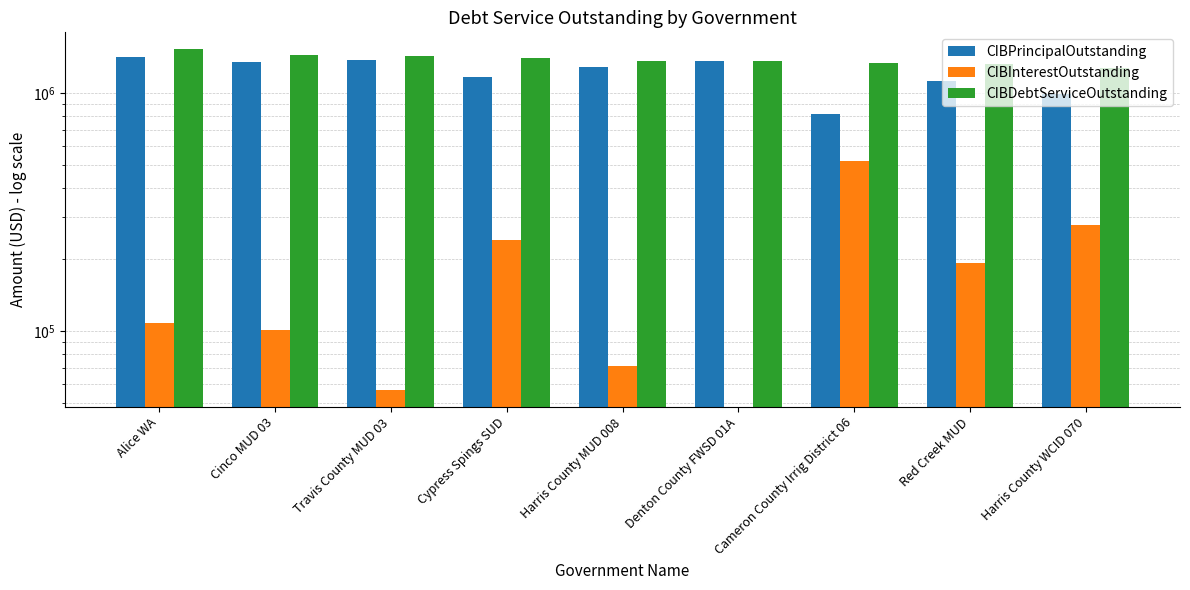

What is the approximate value of CIBPrincipalOutstanding at Cameron County Irrig District 06?

816000.0